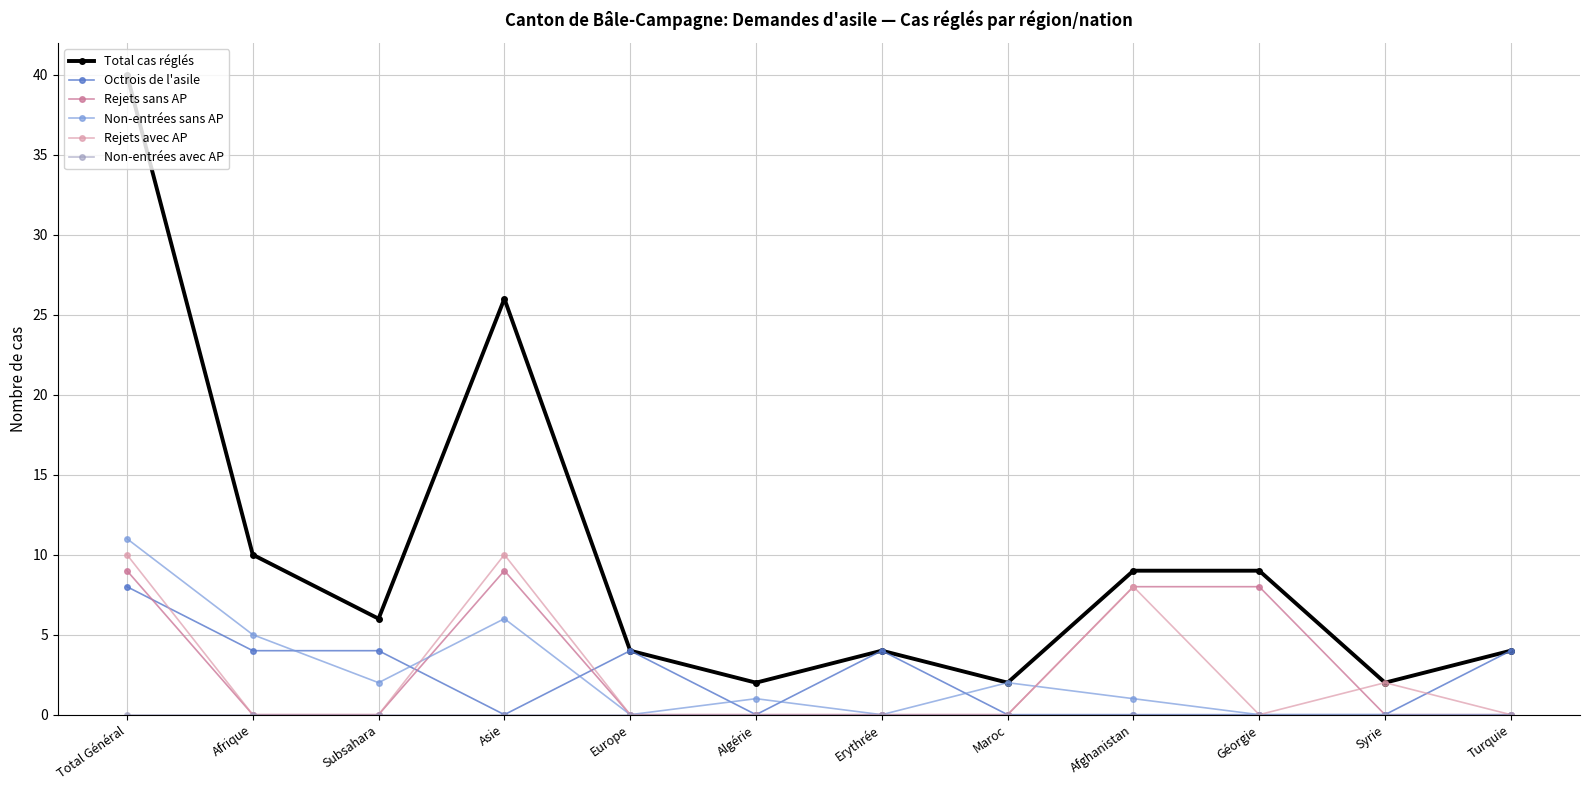

What is the maximum value shown in the chart?

40